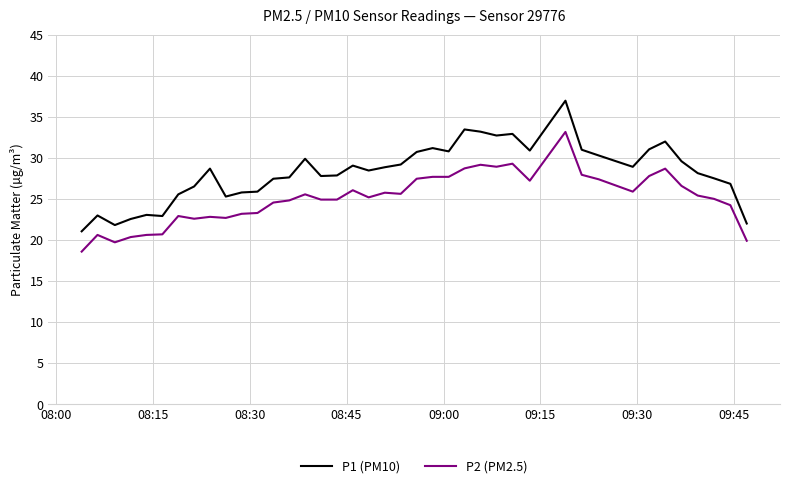

List the series in order of their overall mean, lowest first.

P2 (PM2.5), P1 (PM10)